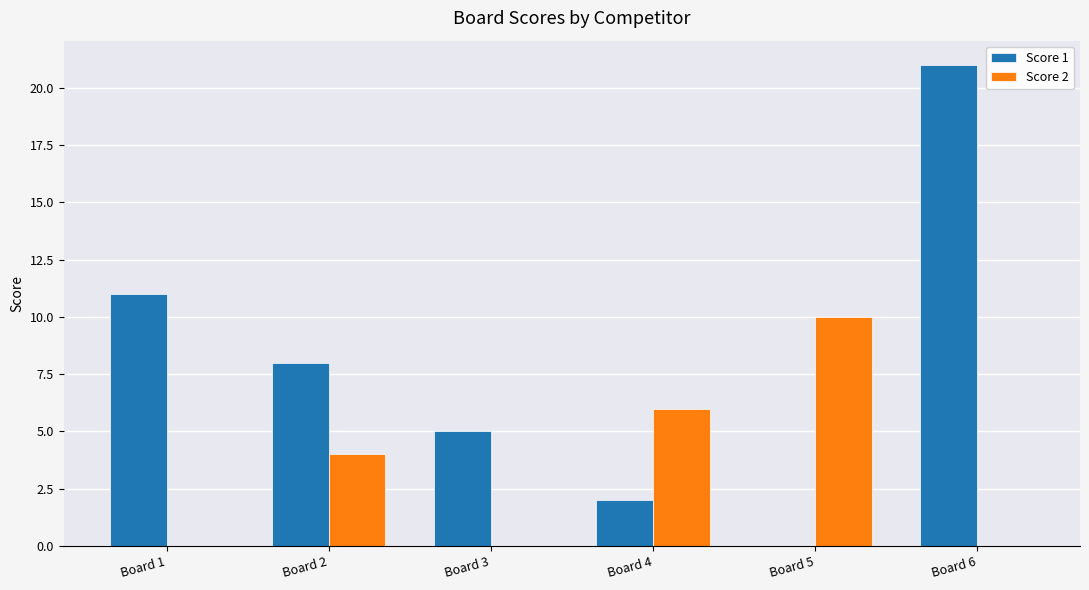

Is the value of Score 2 at Board 3 greater than the value of Score 1 at Board 2?

No